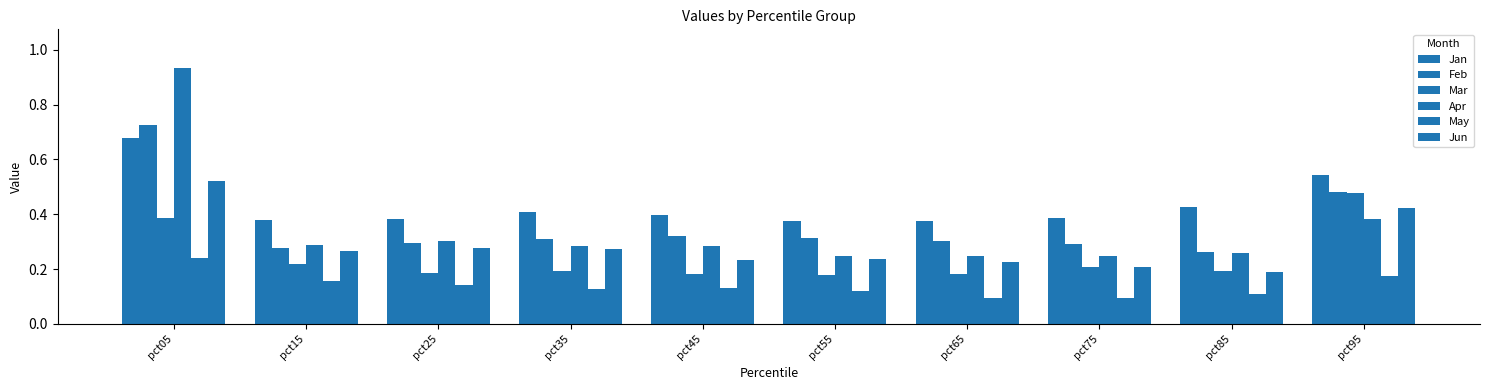

What is the difference between the highest and lowest values at pct05?

0.7